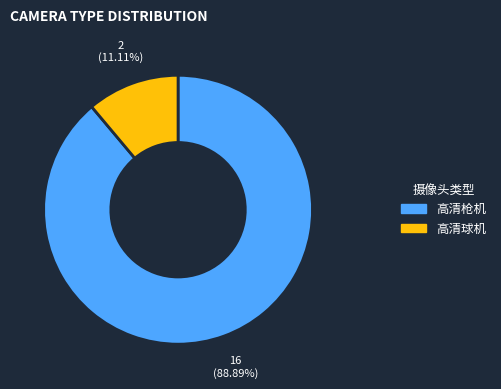

To the nearest percent, what percentage of the pie is 高清球机?

11%